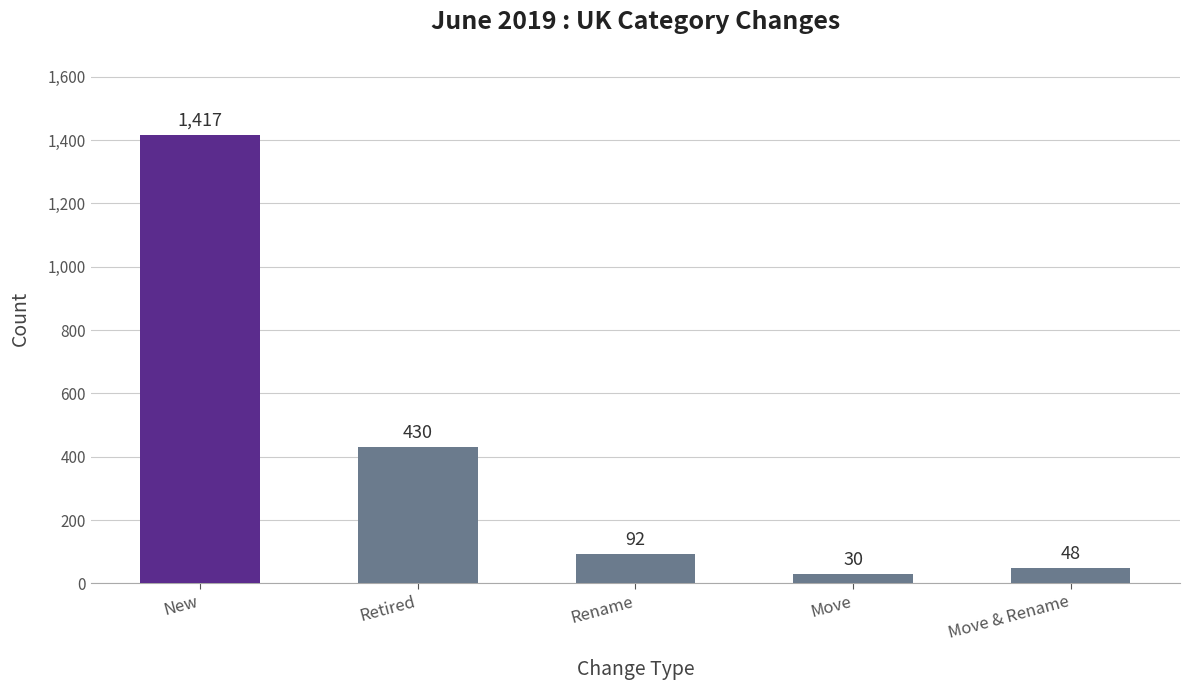

How many values are below 92?

2